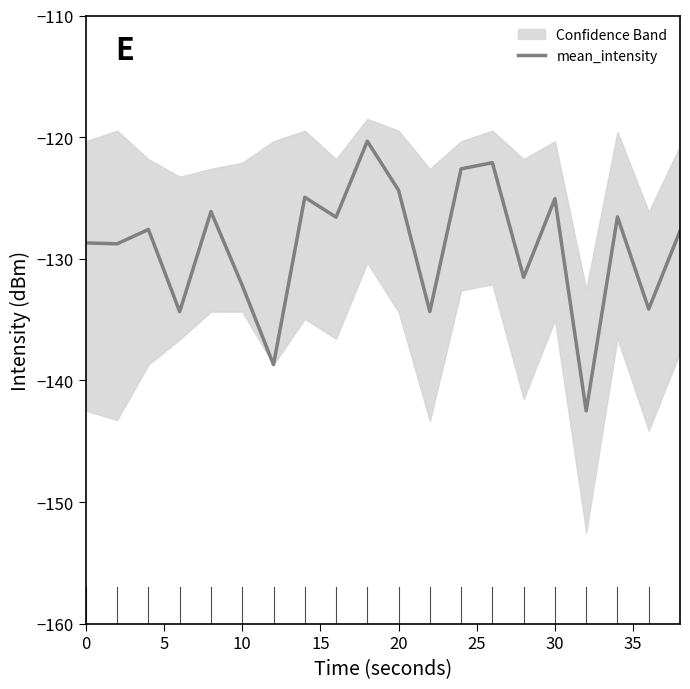

The value of mean_intensity at 10 is -132.2. True or false?

True